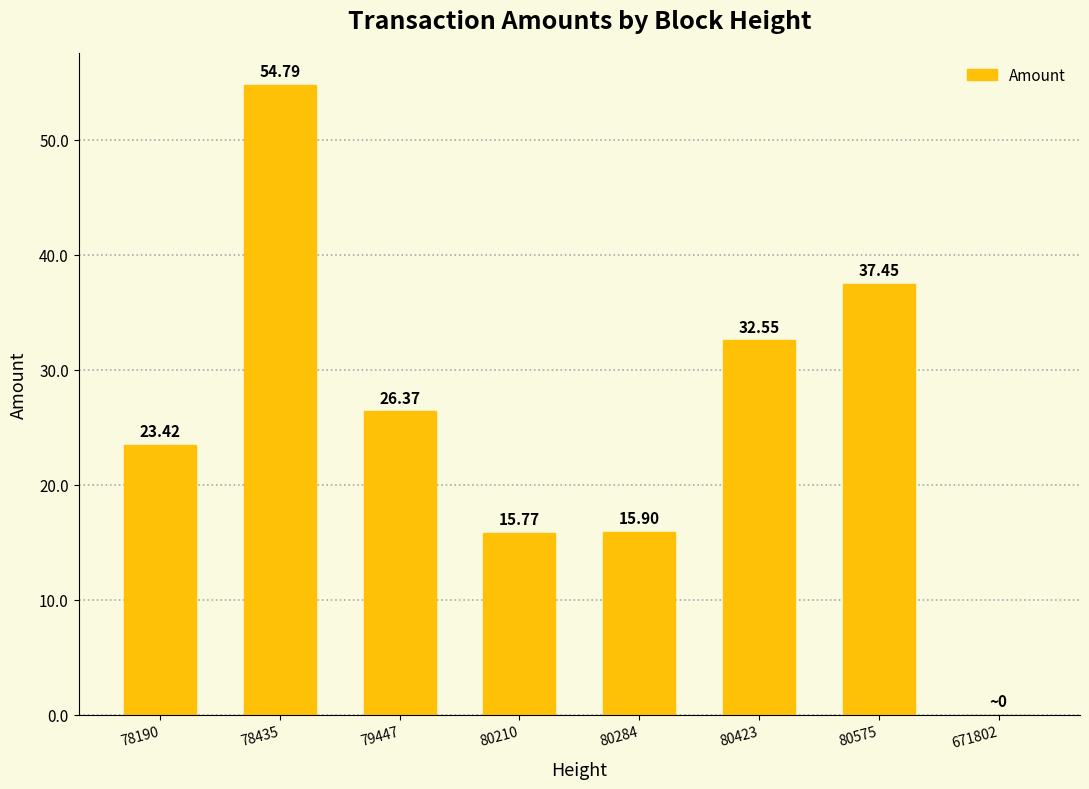

The chart shows a value of 23.4 at 78190. True or false?

True